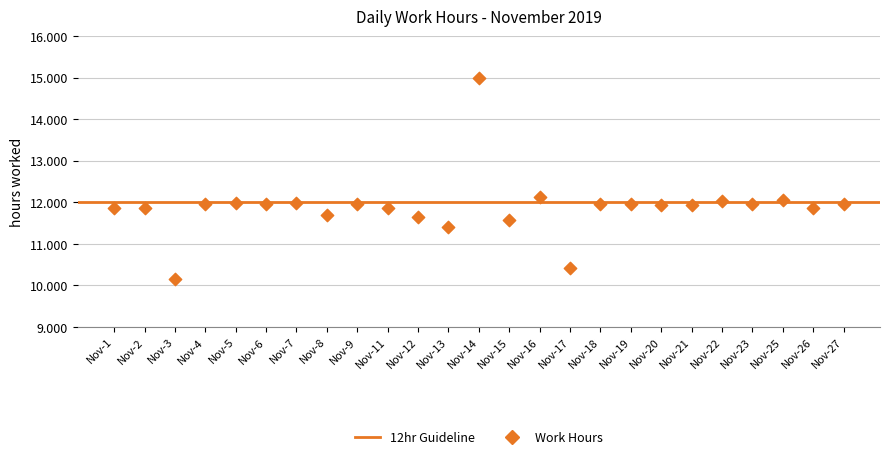

What is the range of Y values (max minus min)?

4.9